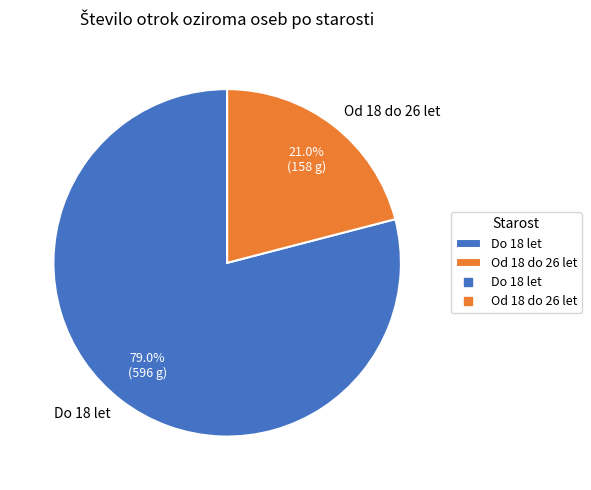

To the nearest percent, what is the average slice percentage?

50%